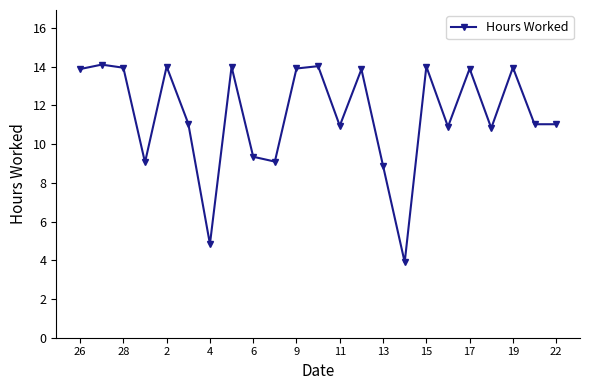

How many data points does each series have?

23